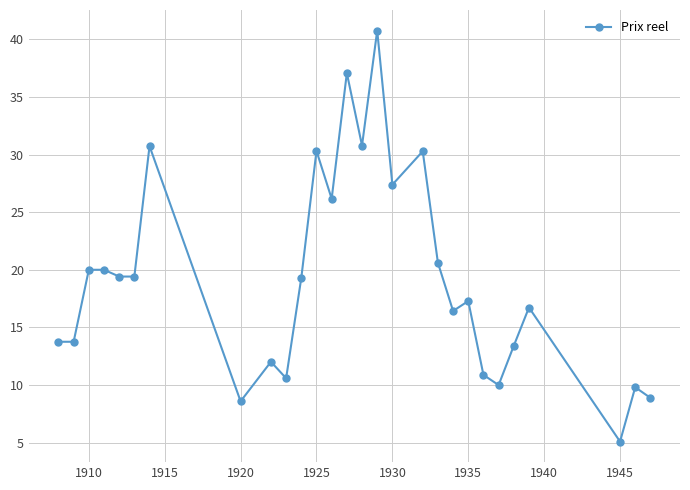

True or false: there are more than 0 points higher than both neighbors.

True